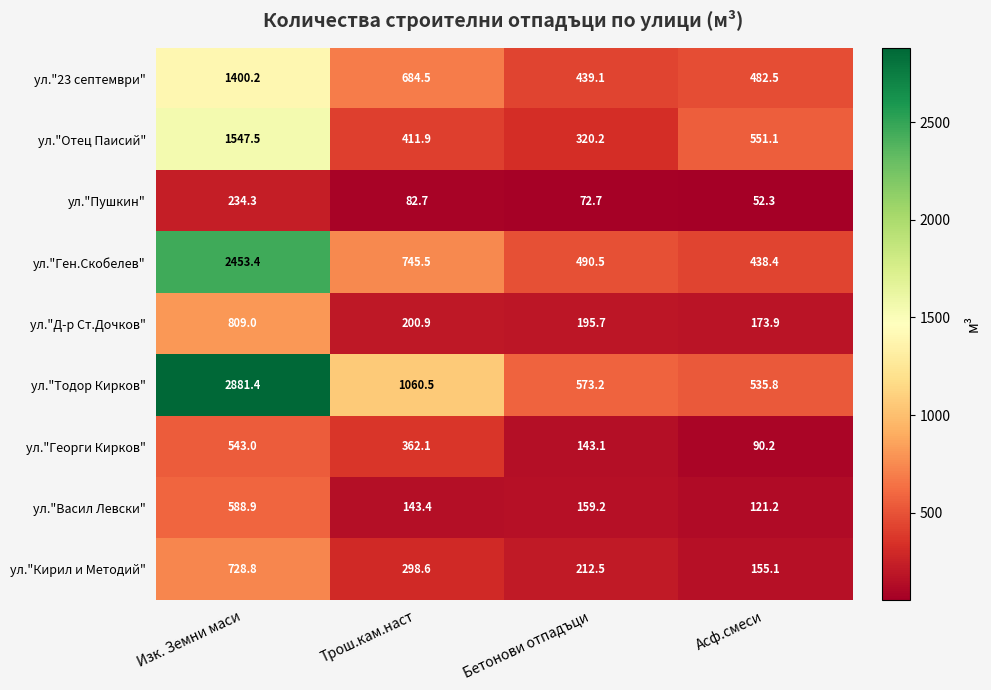

List the labels in order of ул."Ген.Скобелев" value, largest first.

Изк. Земни маси, Трош.кам.наст, Бетонови отпадъци, Асф.смеси